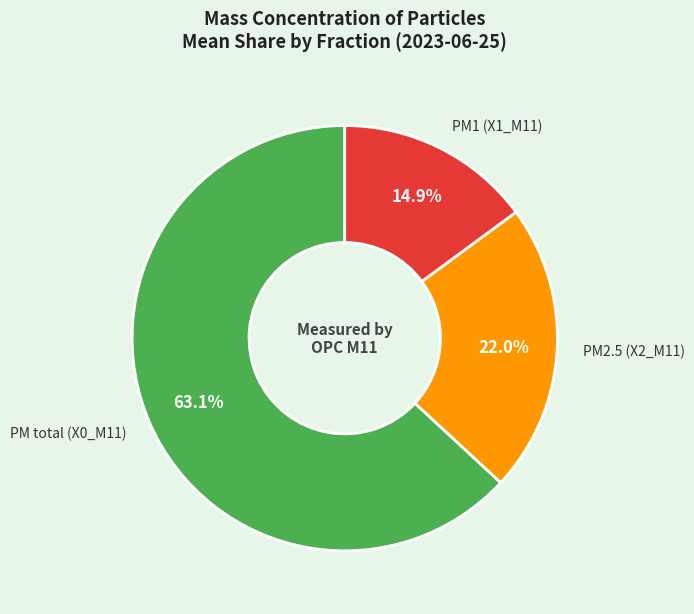

What is the ratio of the value at PM total (X0_M11) to the value at PM1 (X1_M11)?

4.2